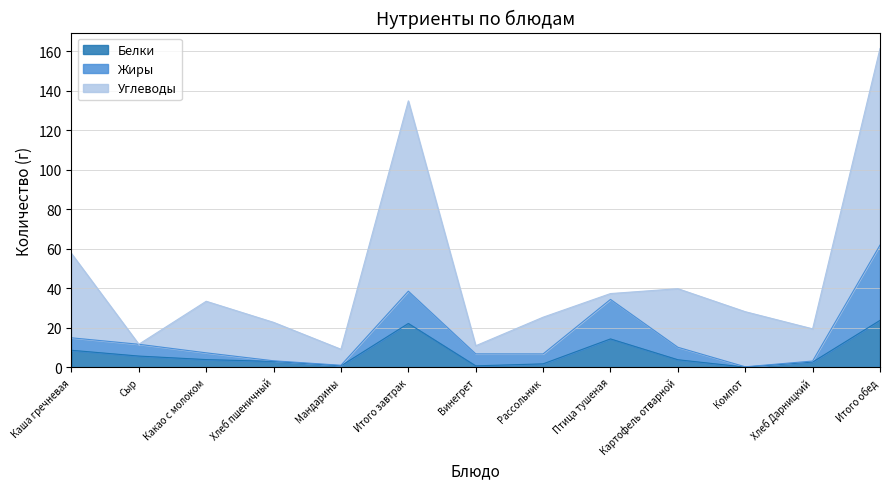

Count the number of categories in the chart.

13